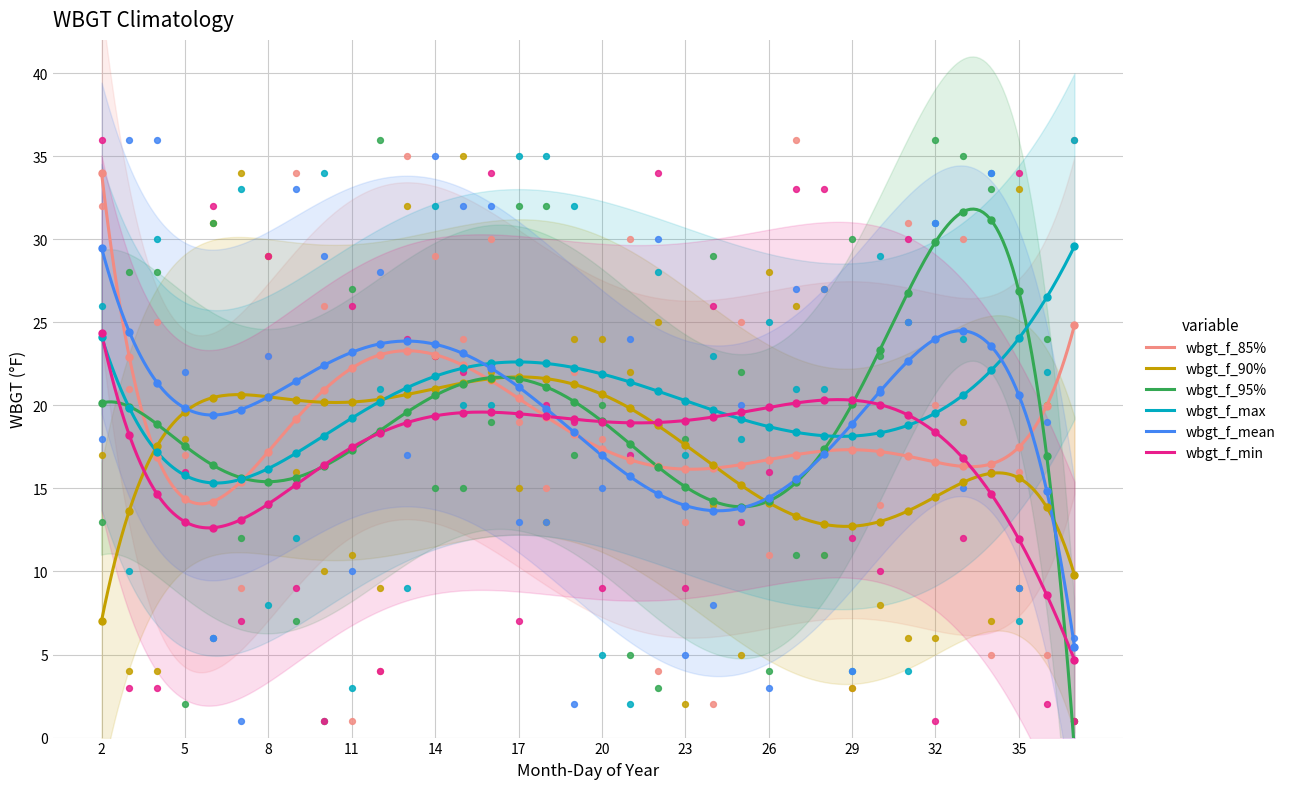

At how many categories does at least one series exceed 15?

36